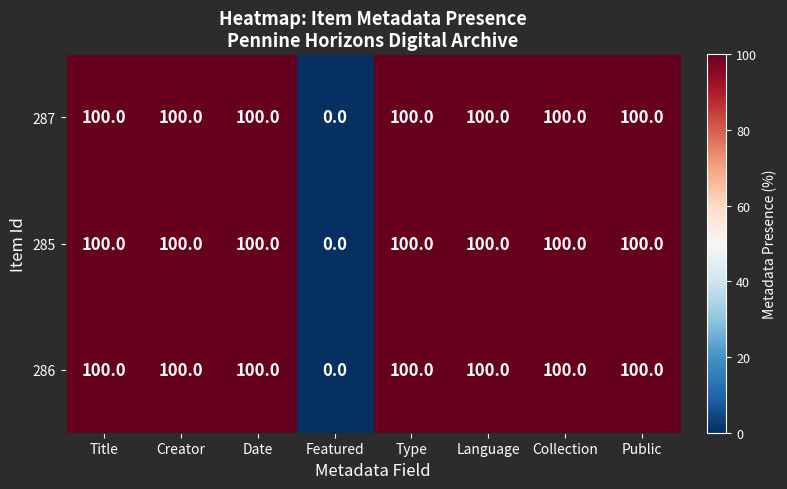

The value of 287 at Public is 100. True or false?

True